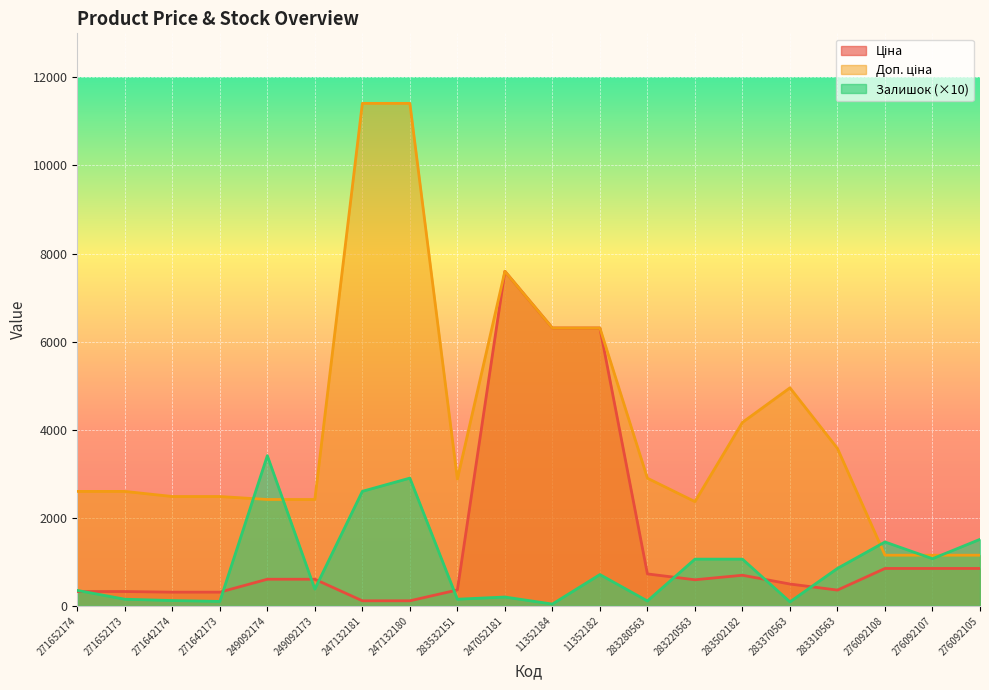

What is the difference between the maximum and minimum values in the Доп. ціна series?

10260.3